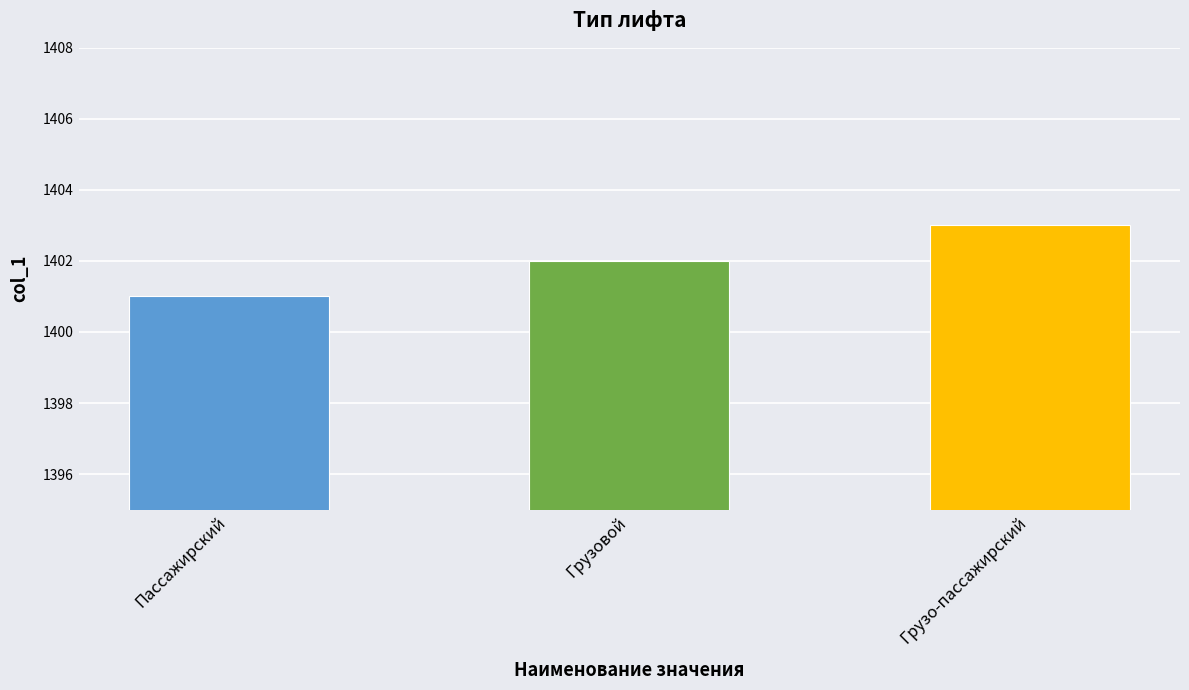

List the labels in order of value, largest first.

Грузо-пассажирский, Грузовой, Пассажирский